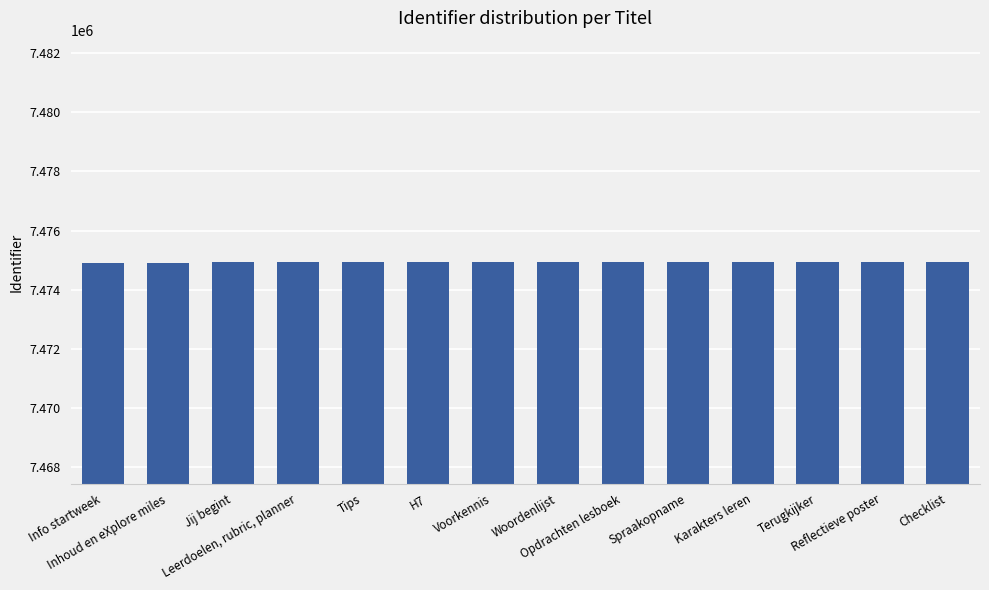

List the labels in order of value, smallest first.

Info startweek, Inhoud en eXplore miles, Jij begint, Leerdoelen, rubric, planner, Tips, H7, Voorkennis, Woordenlijst, Opdrachten lesboek, Spraakopname, Karakters leren, Terugkijker, Reflectieve poster, Checklist